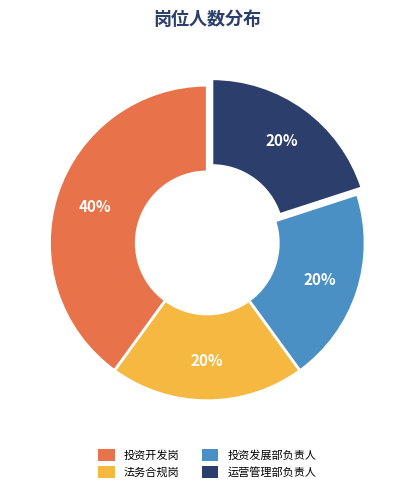

Is there a majority slice in this chart?

No